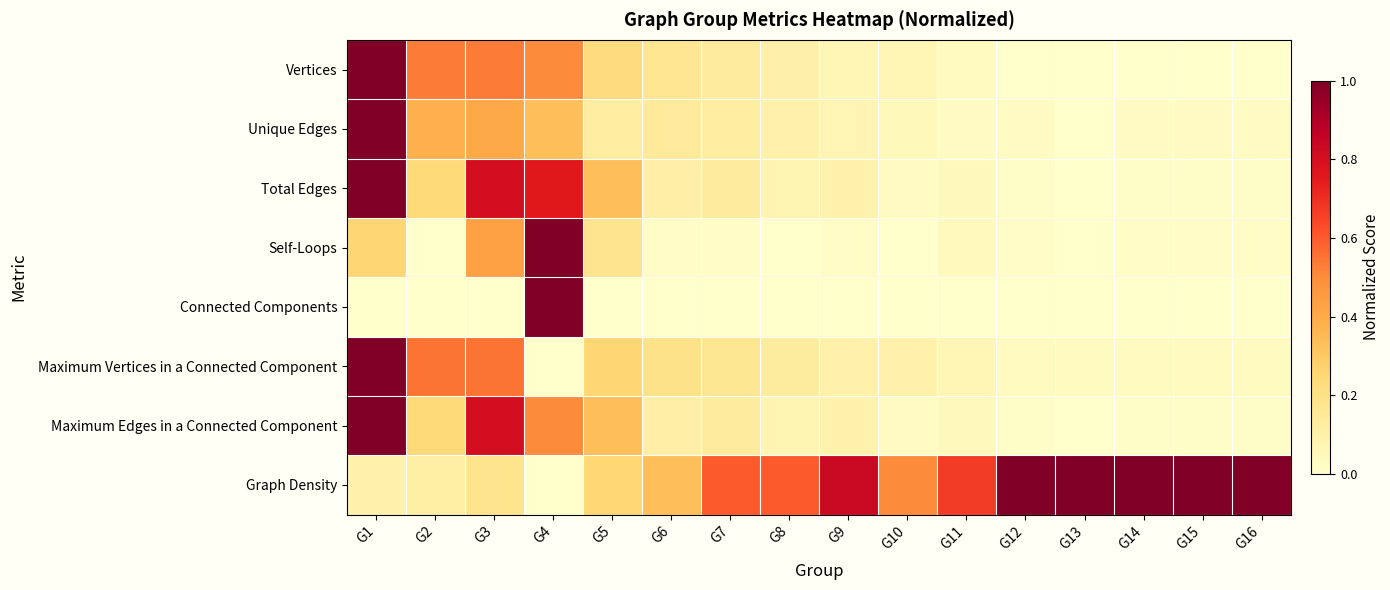

Which series has the largest range (max minus min)?

Vertices